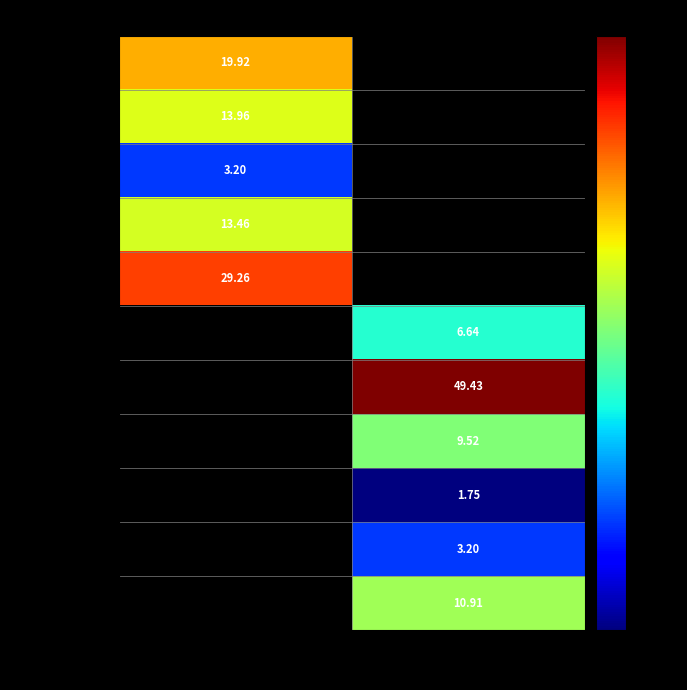

What is the minimum value shown in the chart?

1.8